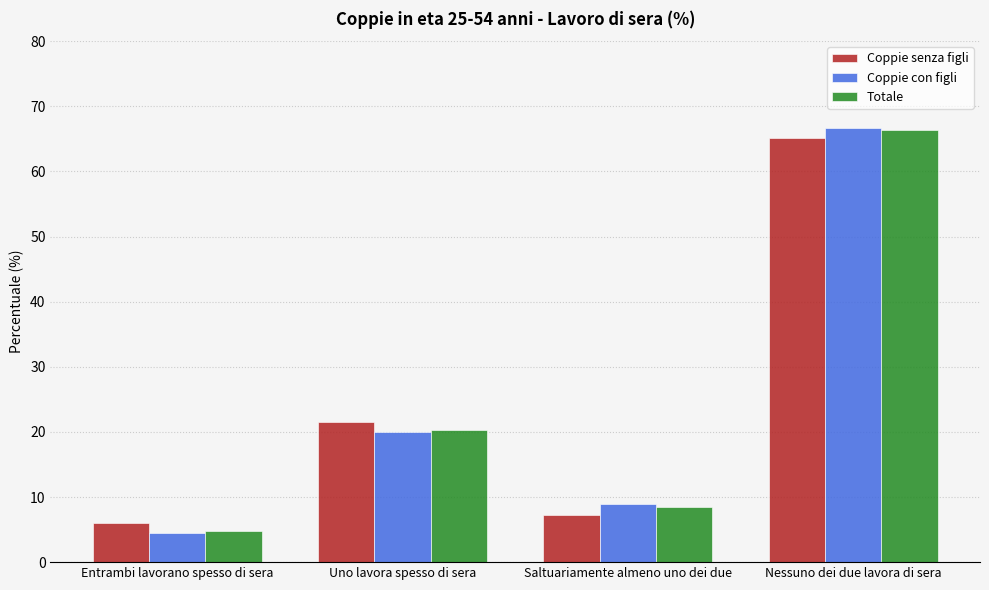

At which category is the sum across all series the highest?

Nessuno dei due lavora di sera